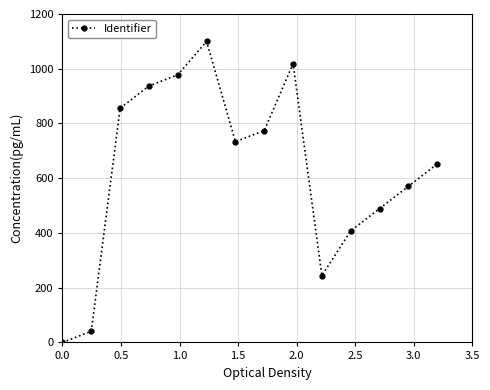

What is the greatest value displayed?

1100.0